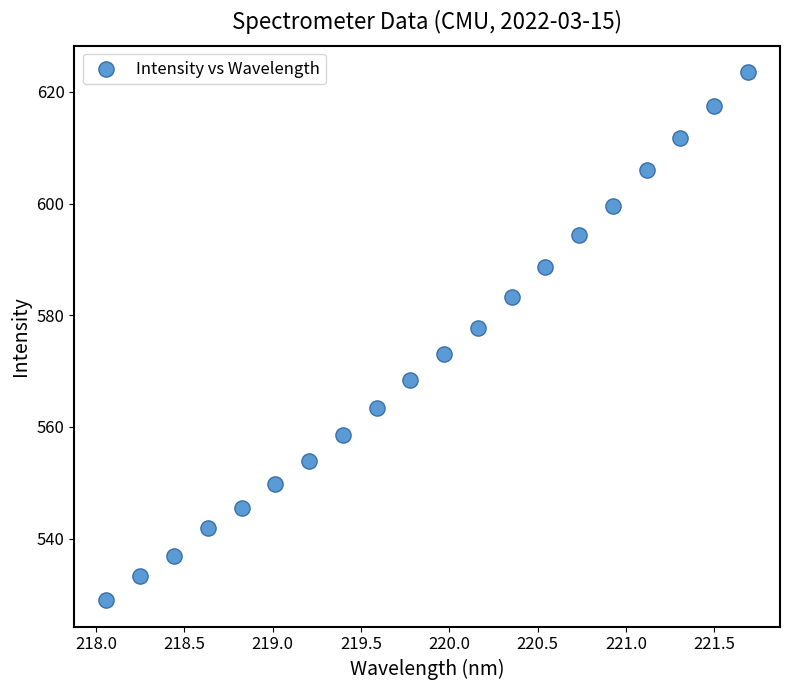

What is the range of Y values (max minus min)?

94.5